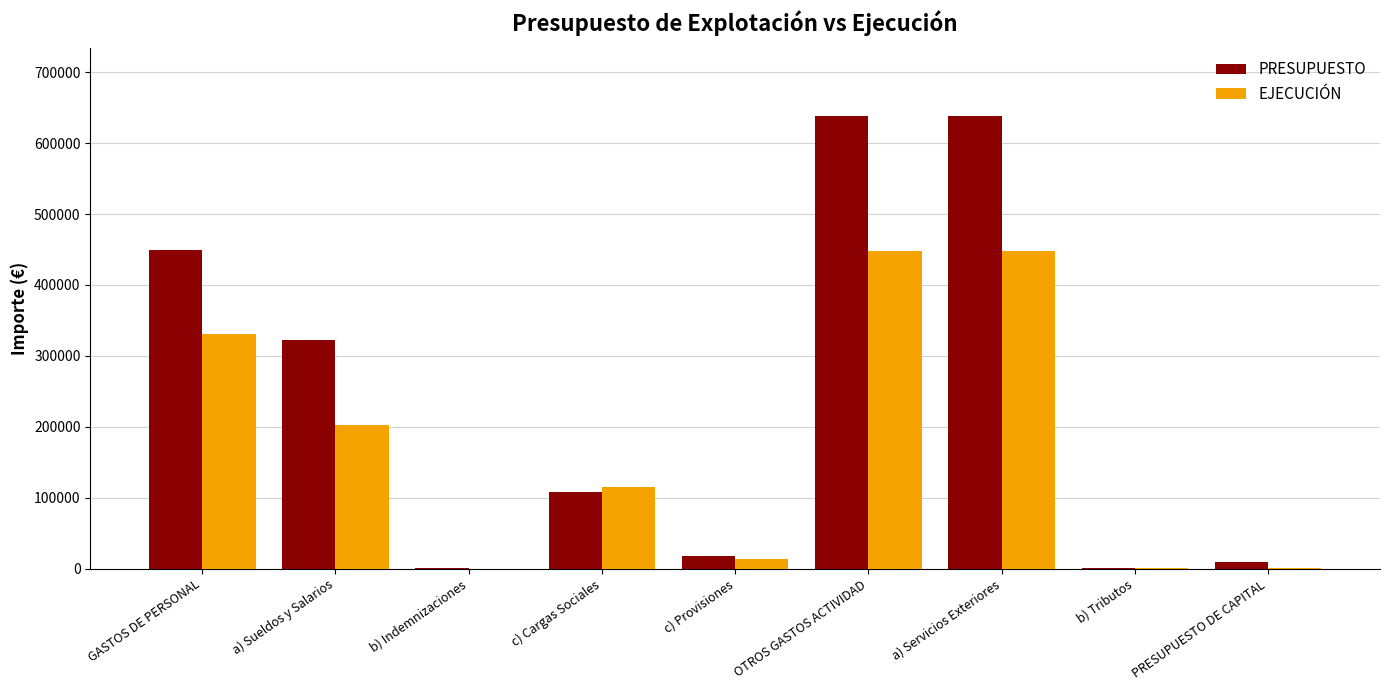

Where is EJECUCIÓN nearest to the value 223835?

a) Sueldos y Salarios